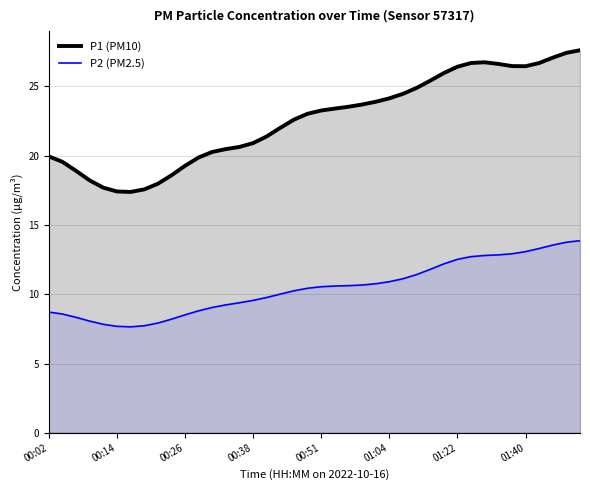

What is the minimum value shown in the chart?

7.6